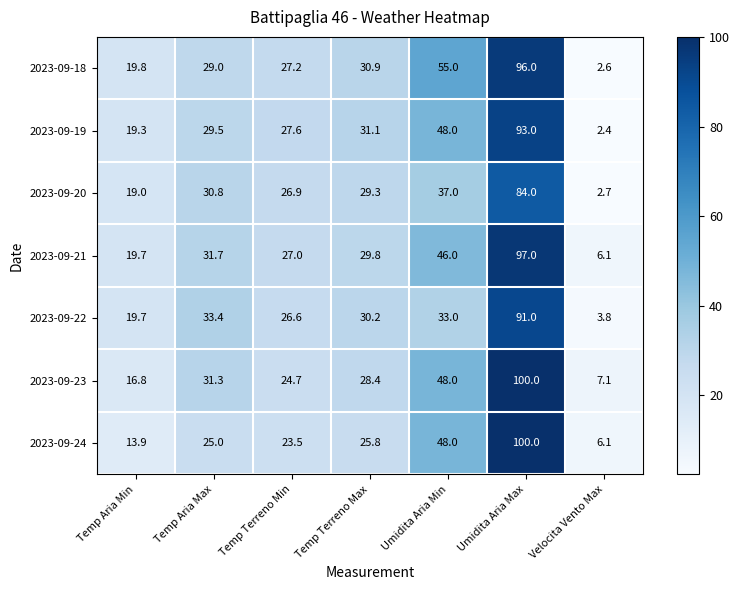

The value of 2023-09-22 at Umidita Aria Max is 91.0. True or false?

True